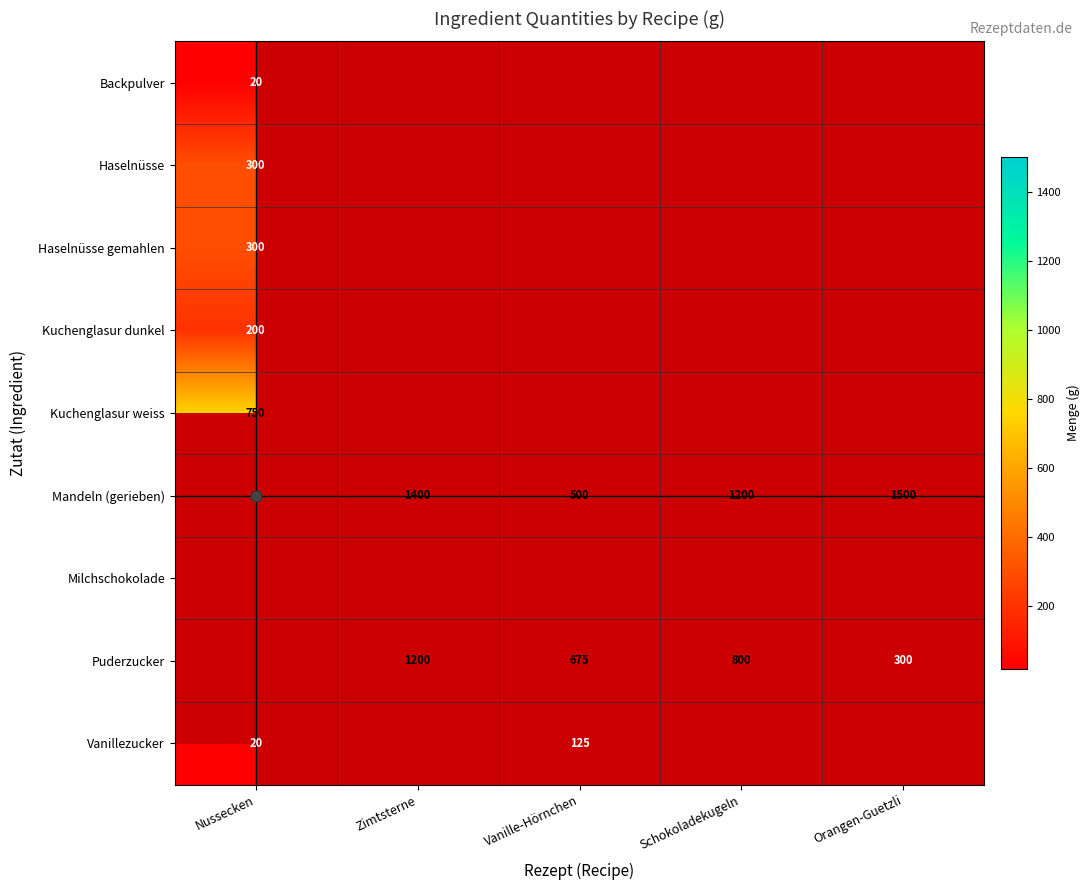

What is the minimum value for Vanillezucker?

20.0